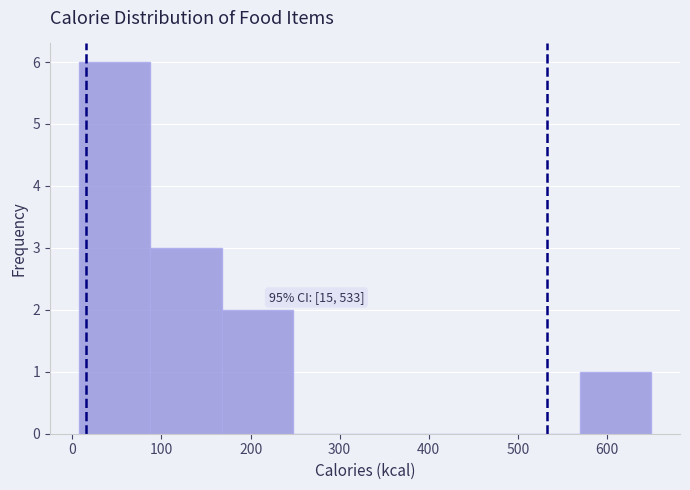

Which range on the x-axis has the tallest bar?

10 to 90